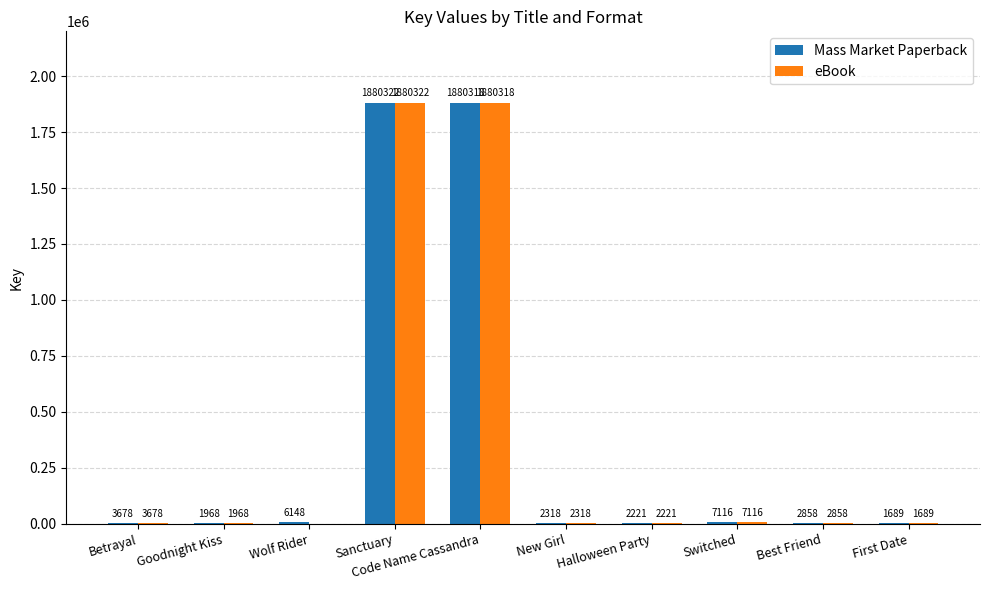

At which label is Mass Market Paperback closest to 941005?

Switched